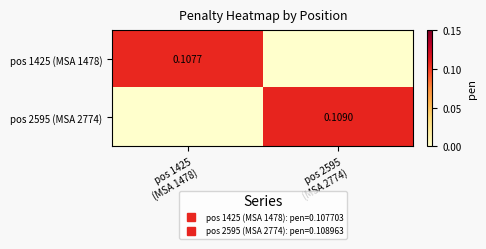

Is it true that pos 1425 (MSA 1478) equals 0.1 at pos 1425 (MSA 1478)?

True